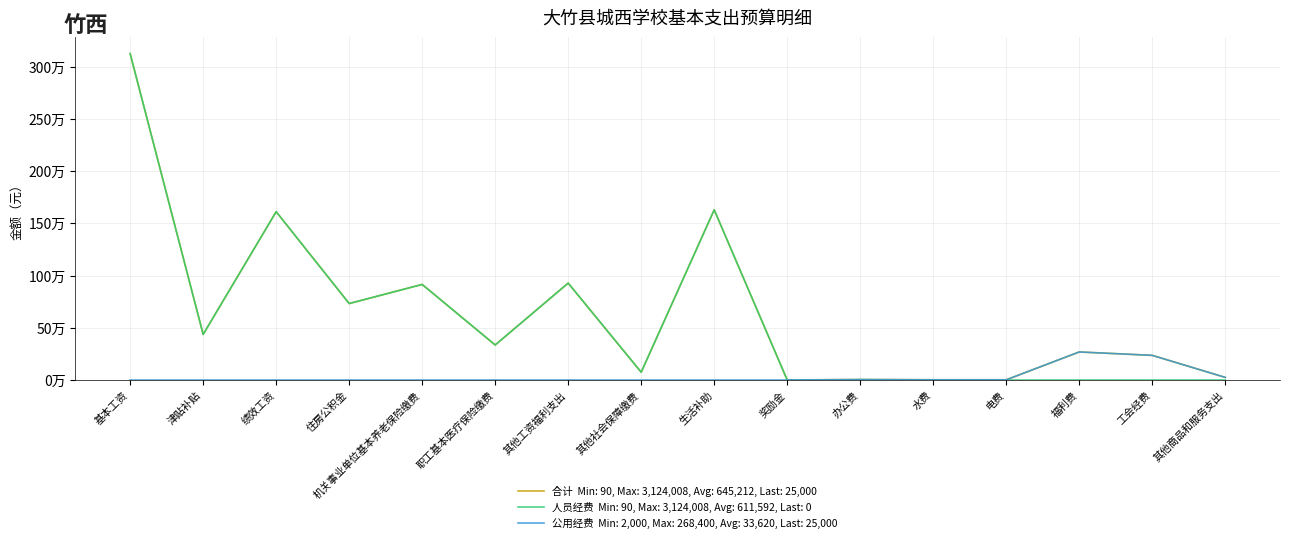

Is it true that 公用经费 equals 80806 at 绩效工资?

False